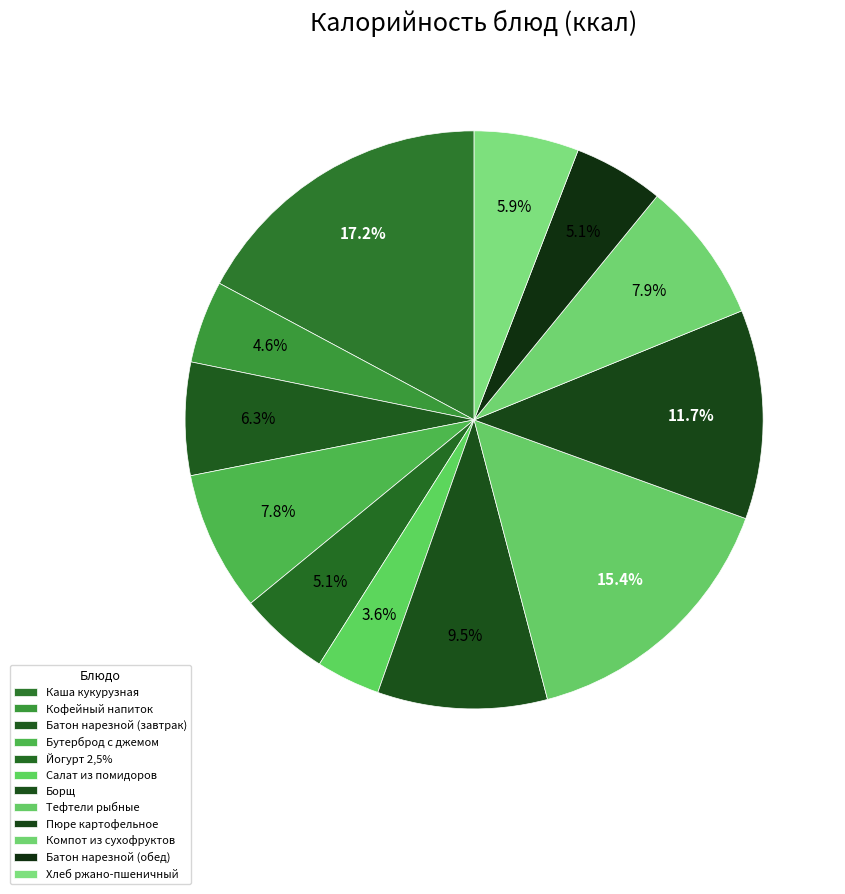

To the nearest percent, what percentage of the pie is Батон нарезной (завтрак)?

6%